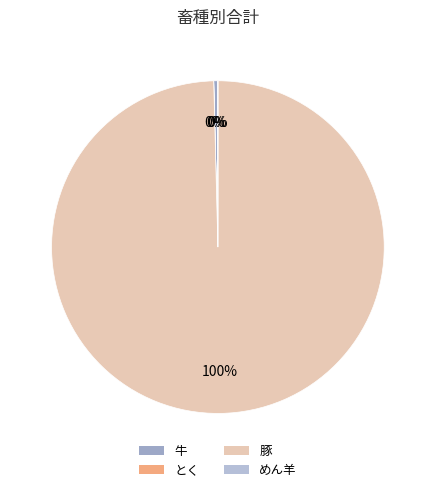

What is the change in value from 豚 to めん羊?

-185694